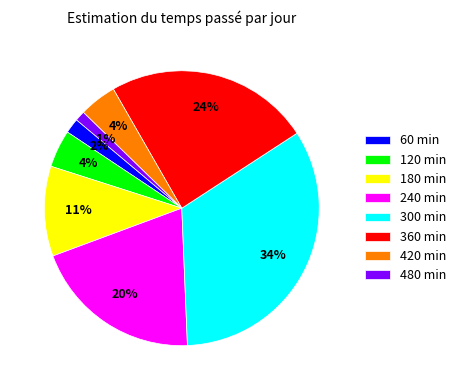

To the nearest percent, what is the average slice percentage?

12%